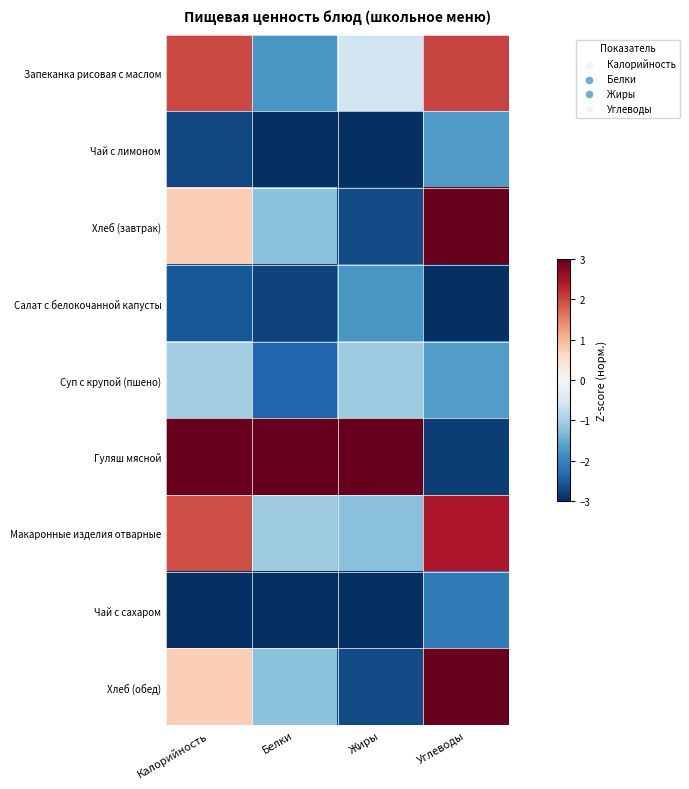

How many categories are shown in the chart?

4